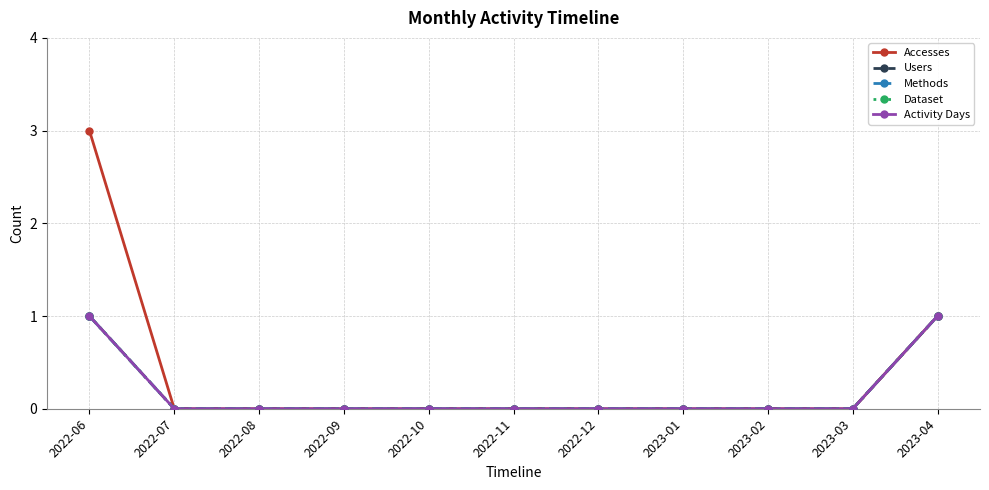

True or false: Activity Days has more than 0 points higher than both neighbors.

False